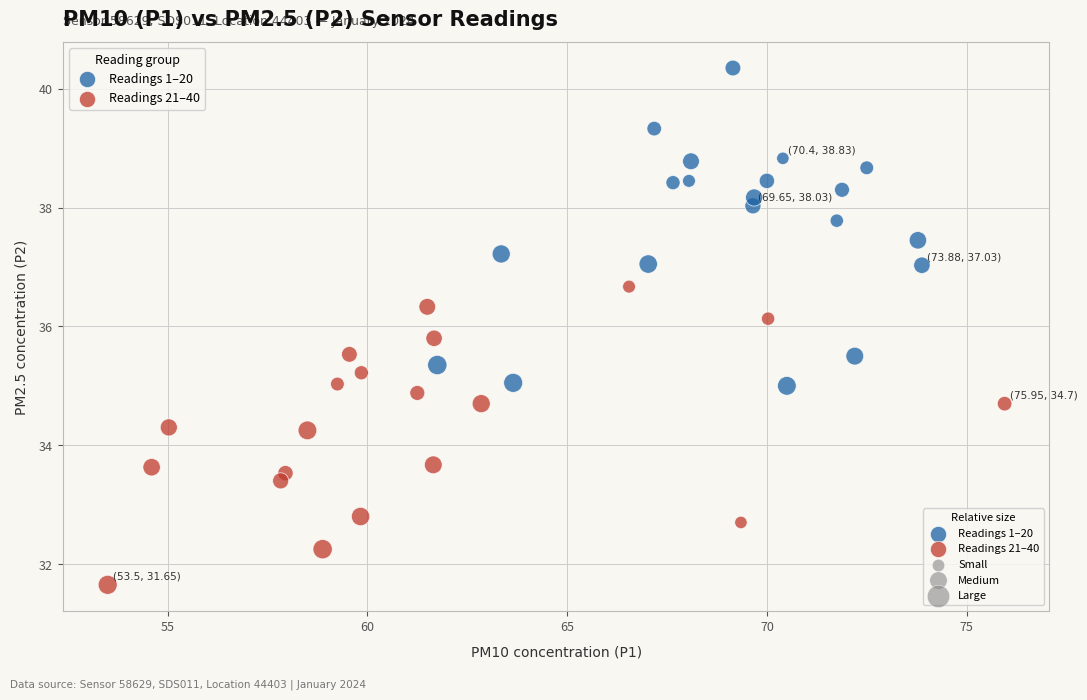

Which series contains the lowest Y value?

Readings 21–40